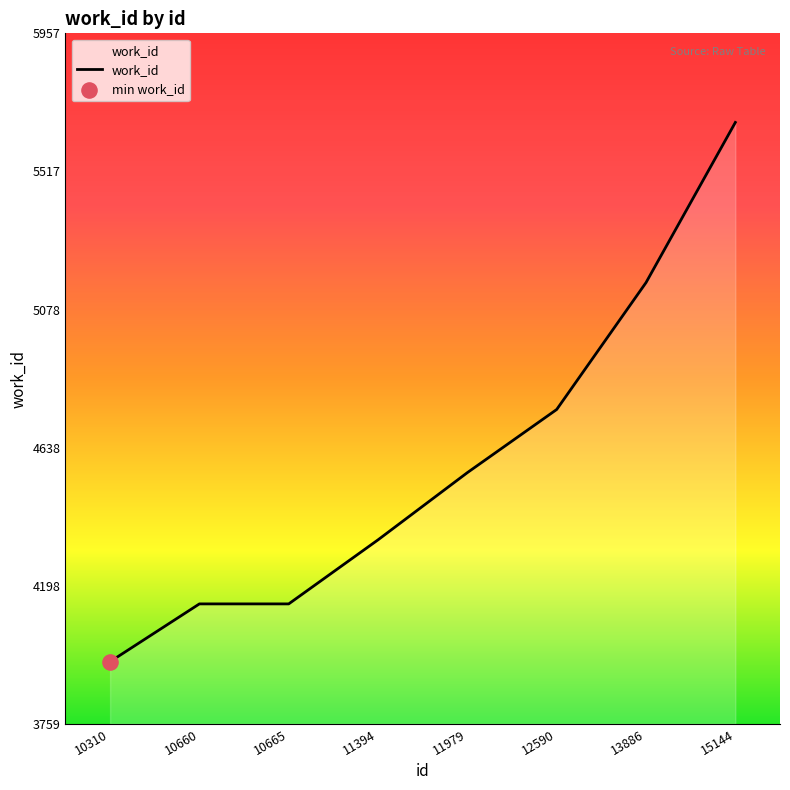

What is the change in value from 12590 to 13886?

+404